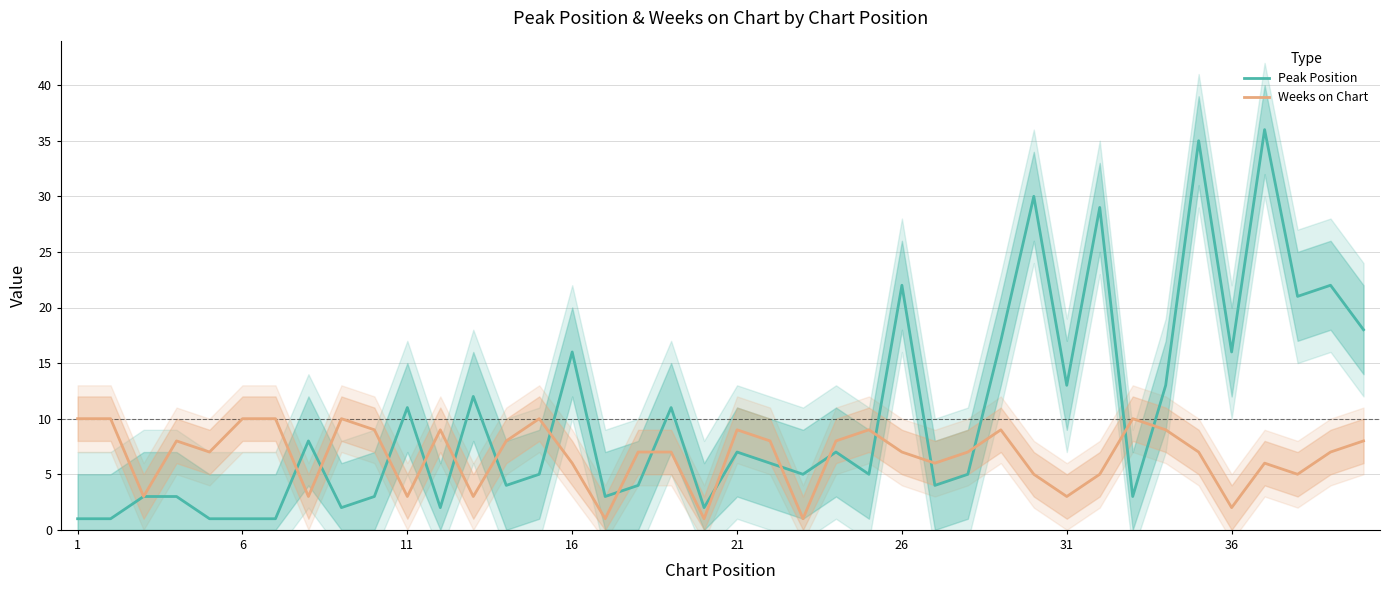

How many data points does each series have?

40